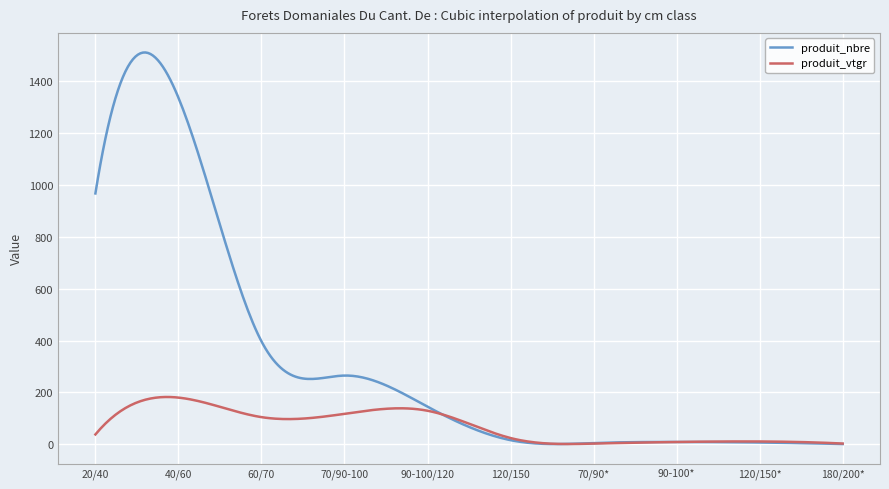

Which series has the largest total across all categories?

produit_nbre